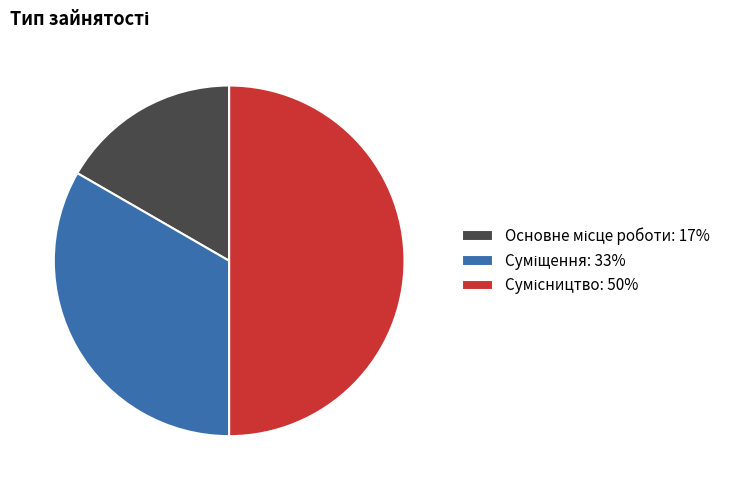

How many slices are in this pie chart?

3